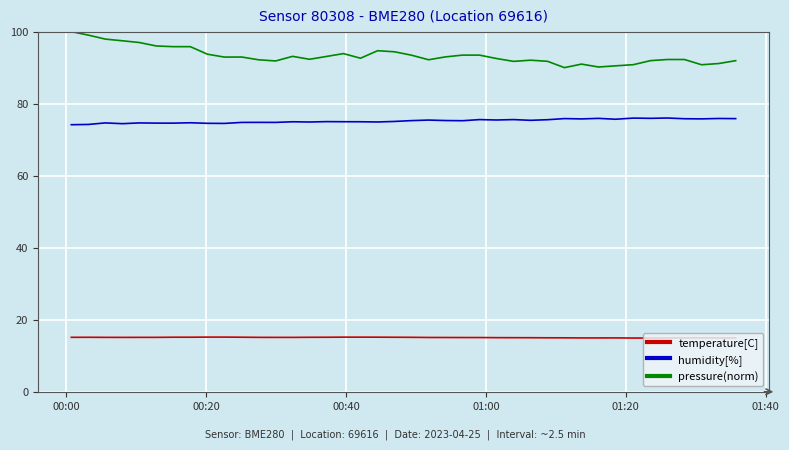

At how many categories does at least one series exceed 78?

40